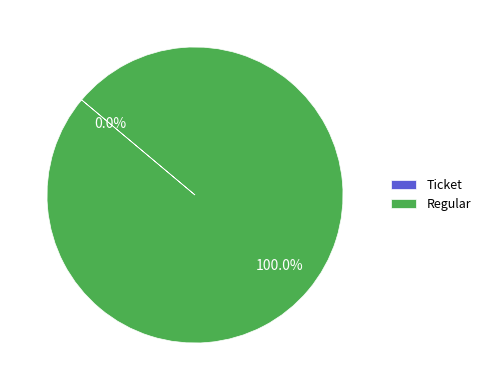

Is there a majority slice in this chart?

Yes